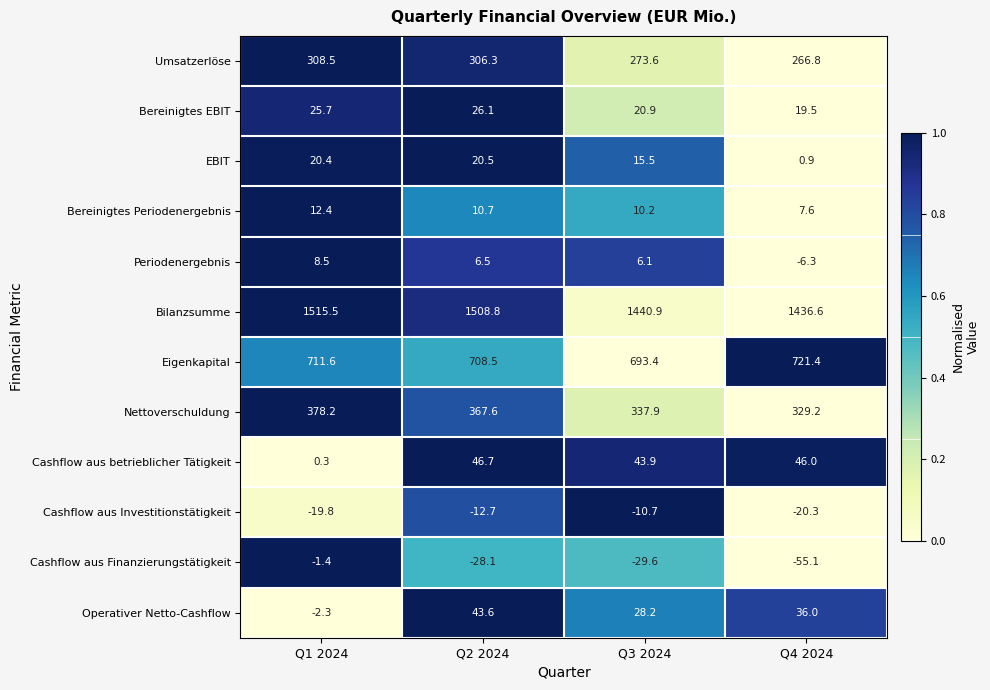

Between Q2 2024 and Q3 2024, which series saw the biggest shift?

Bilanzsumme